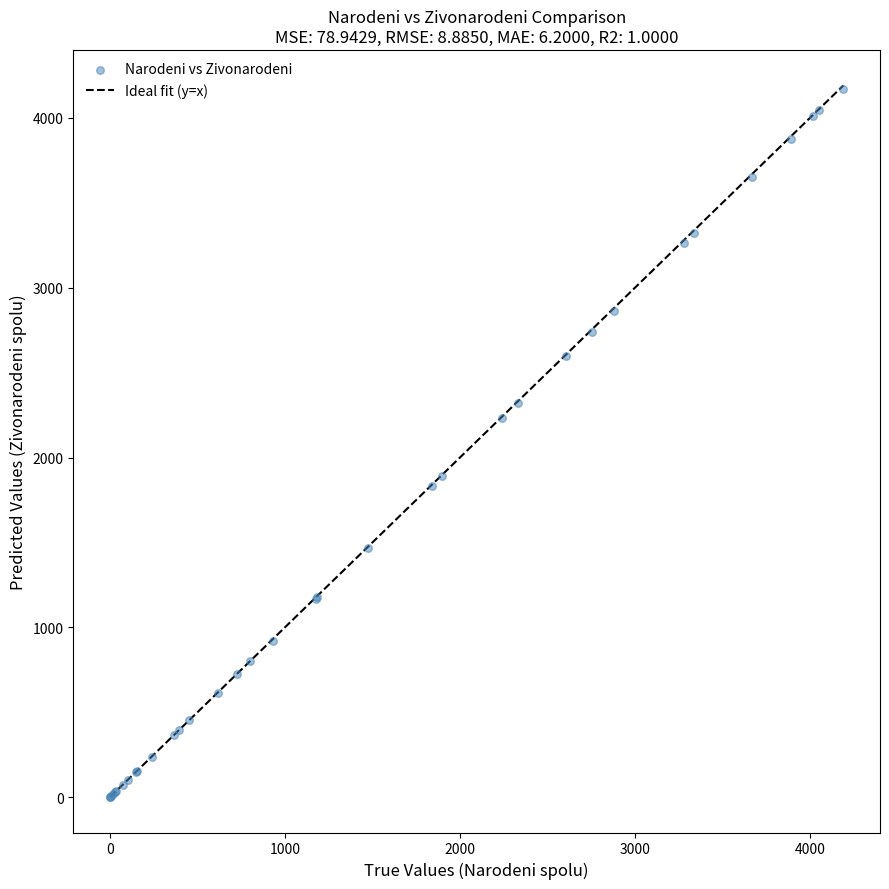

What Y value in the scatter plot is closest to 2087?

2230